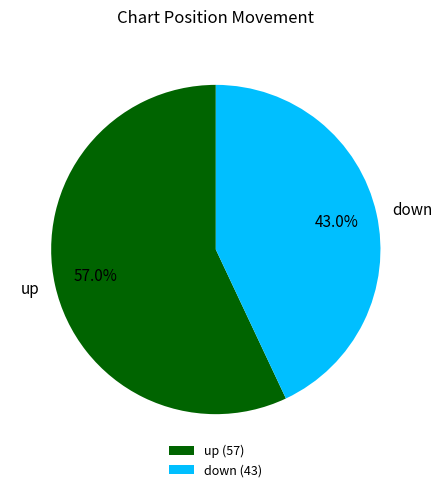

Is it true that up is 43% of the pie?

False